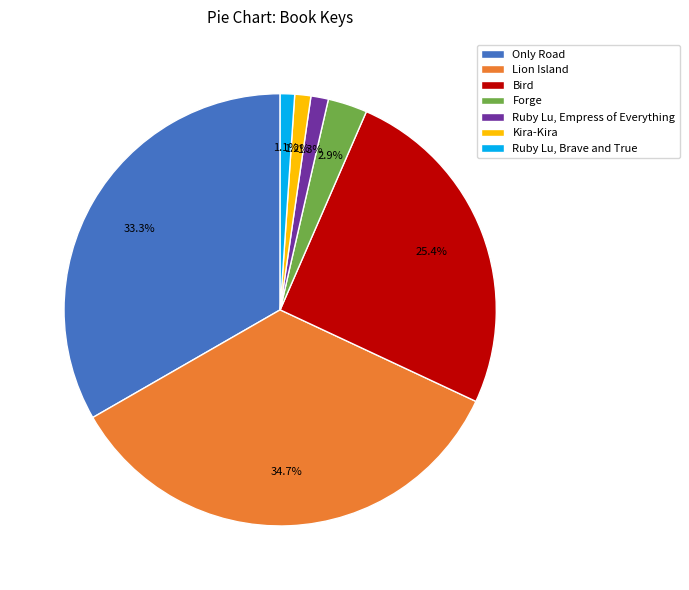

To the nearest percent, what is the difference between the Bird and Only Road slice percentages?

8%